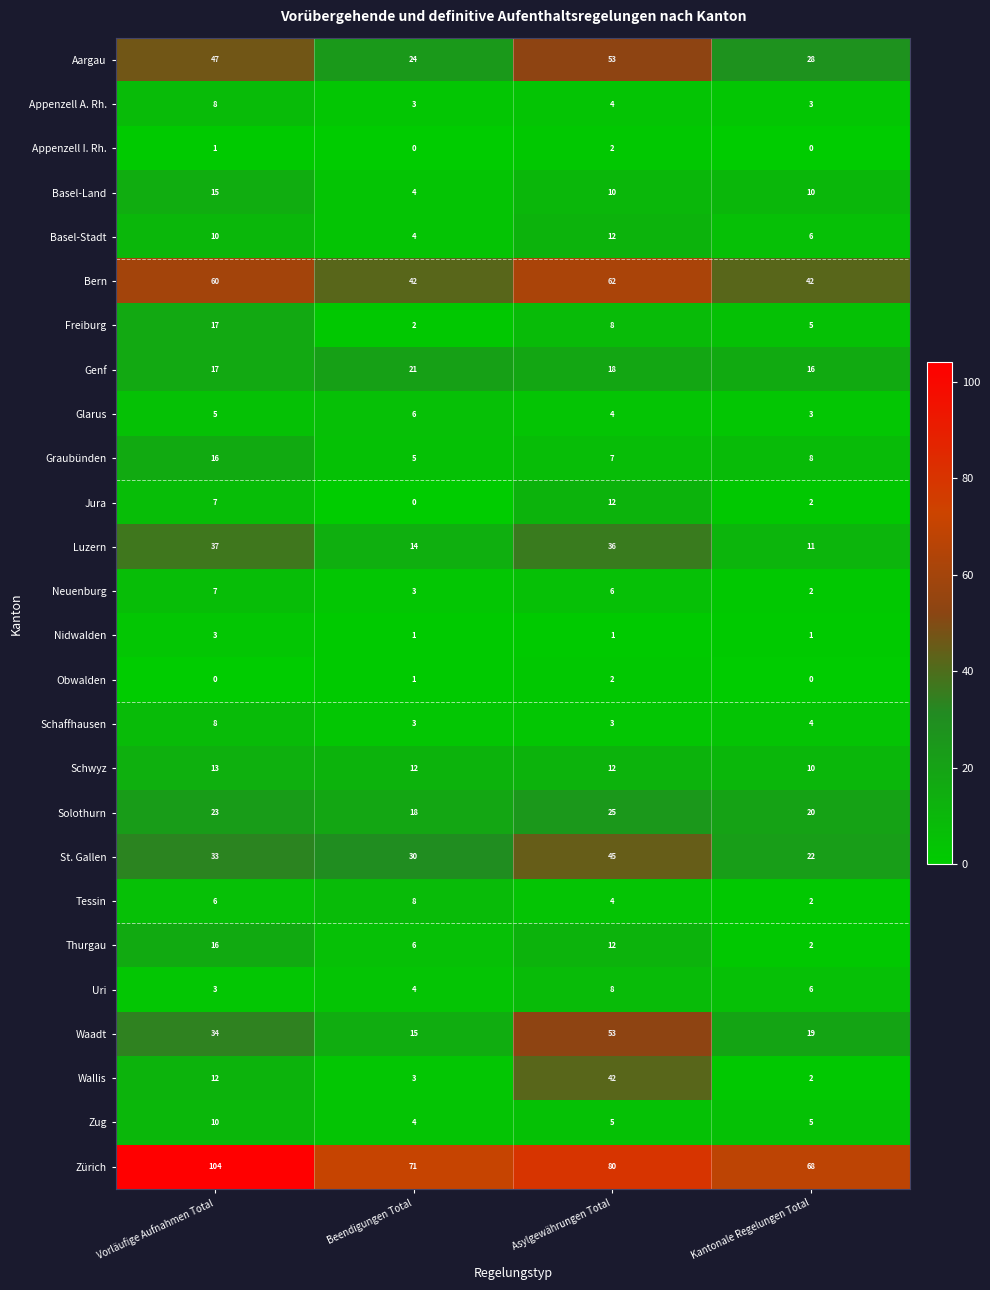

What is the spread (max minus min) of values at Vorläufige Aufnahmen Total?

104